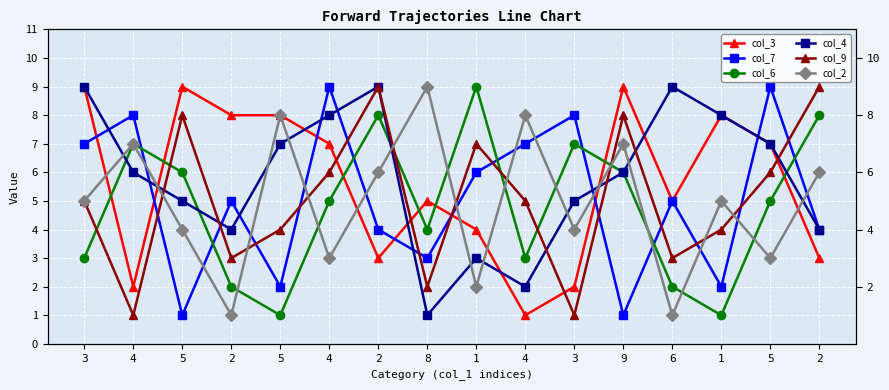

Which series changed the most between 4 and 1?

col_3